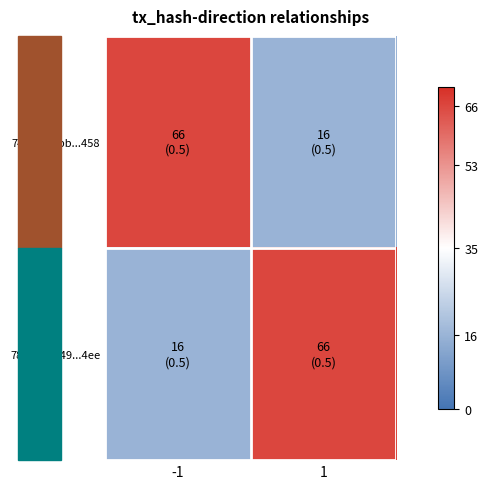

Between -1 and 1, which series saw the biggest shift?

7460187fbb...458